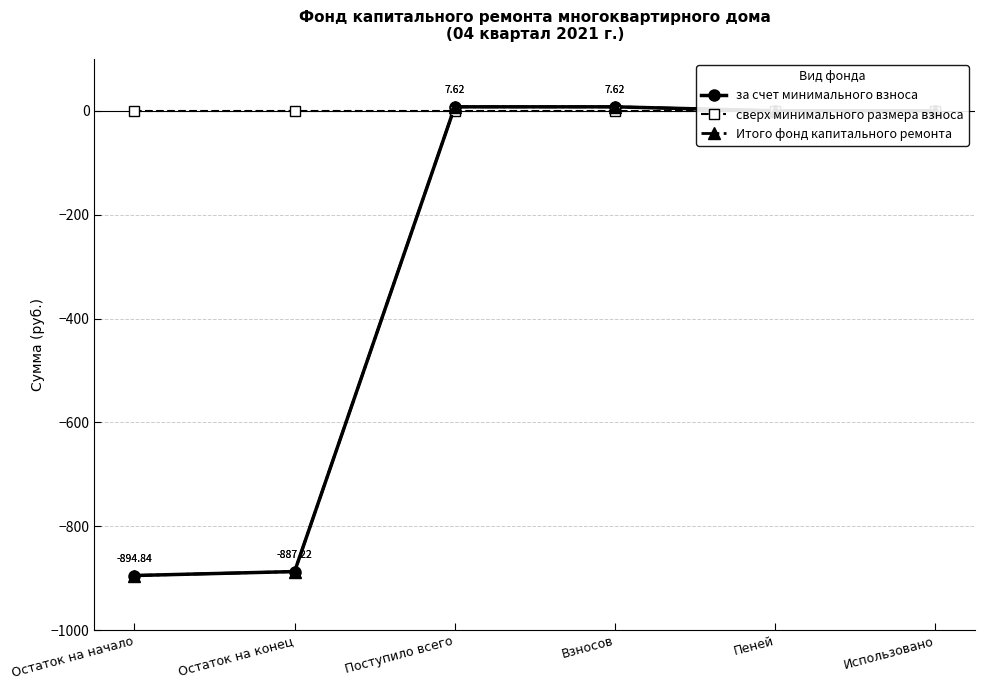

Is the value of Итого фонд капитального ремонта at Остаток на конец greater than the value of за счет минимального взноса at Пеней?

No